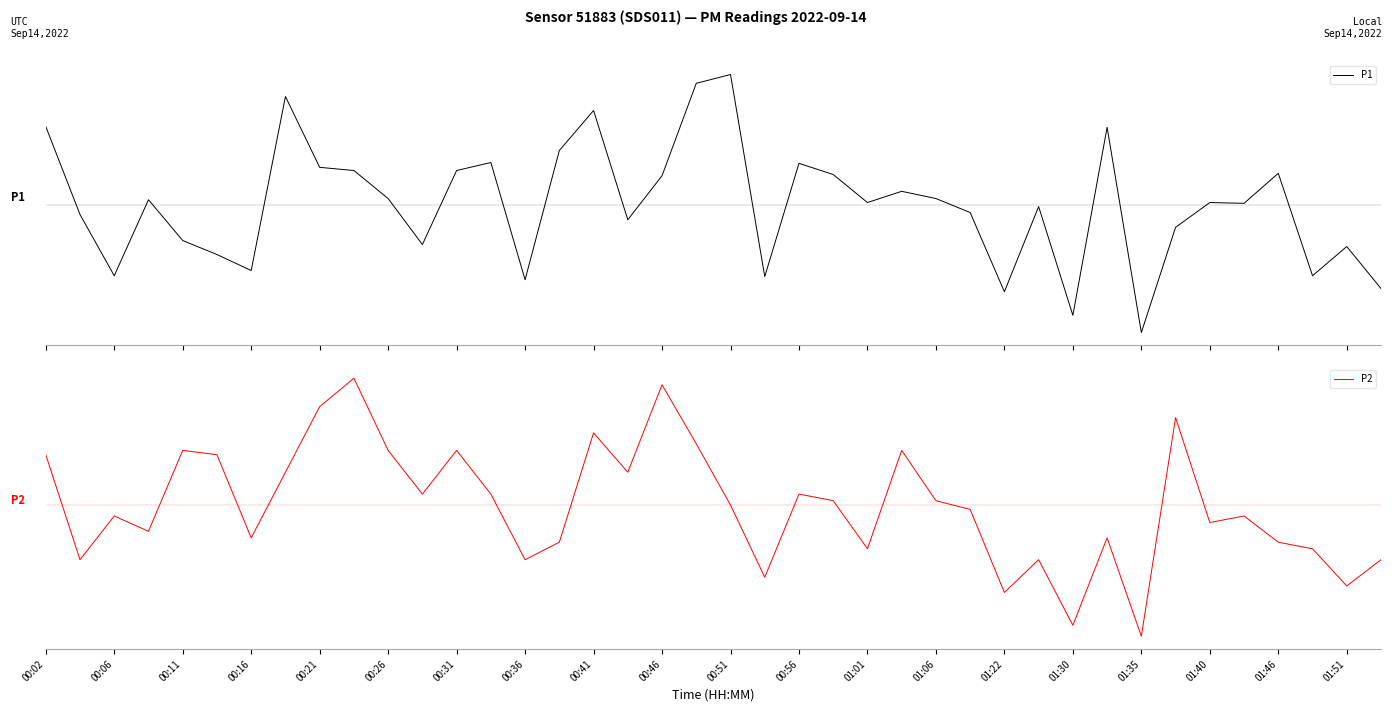

Does the chart have visible grid lines?

No